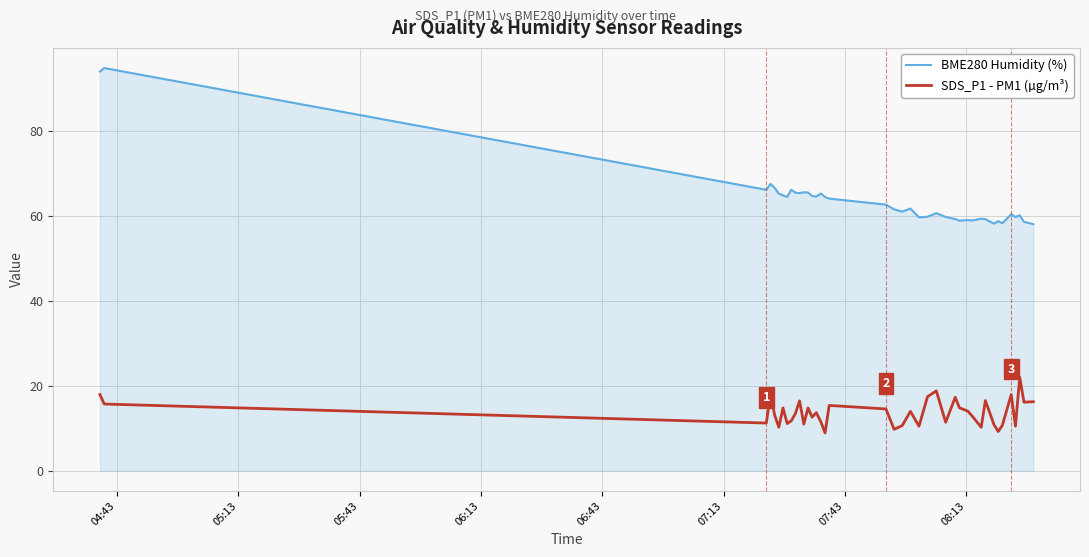

At how many categories does at least one series exceed 89?

2